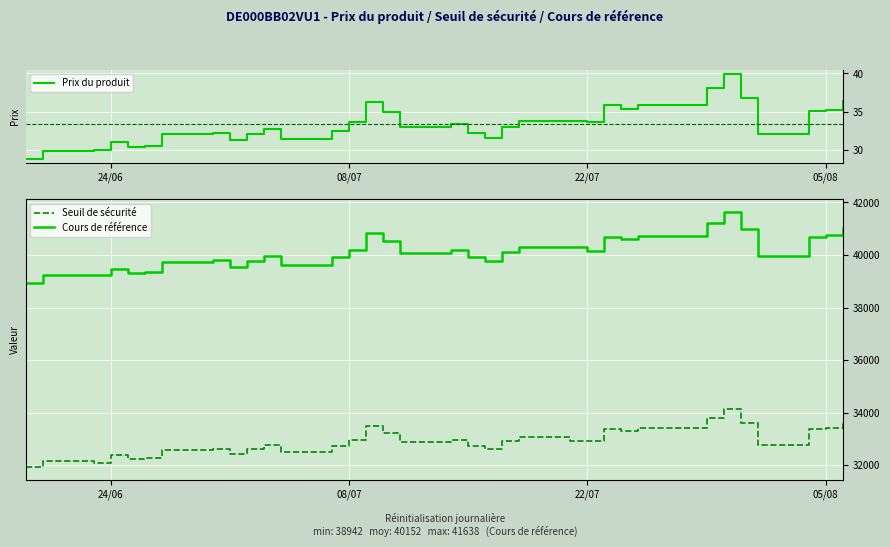

At how many categories does at least one series exceed 6581?

35